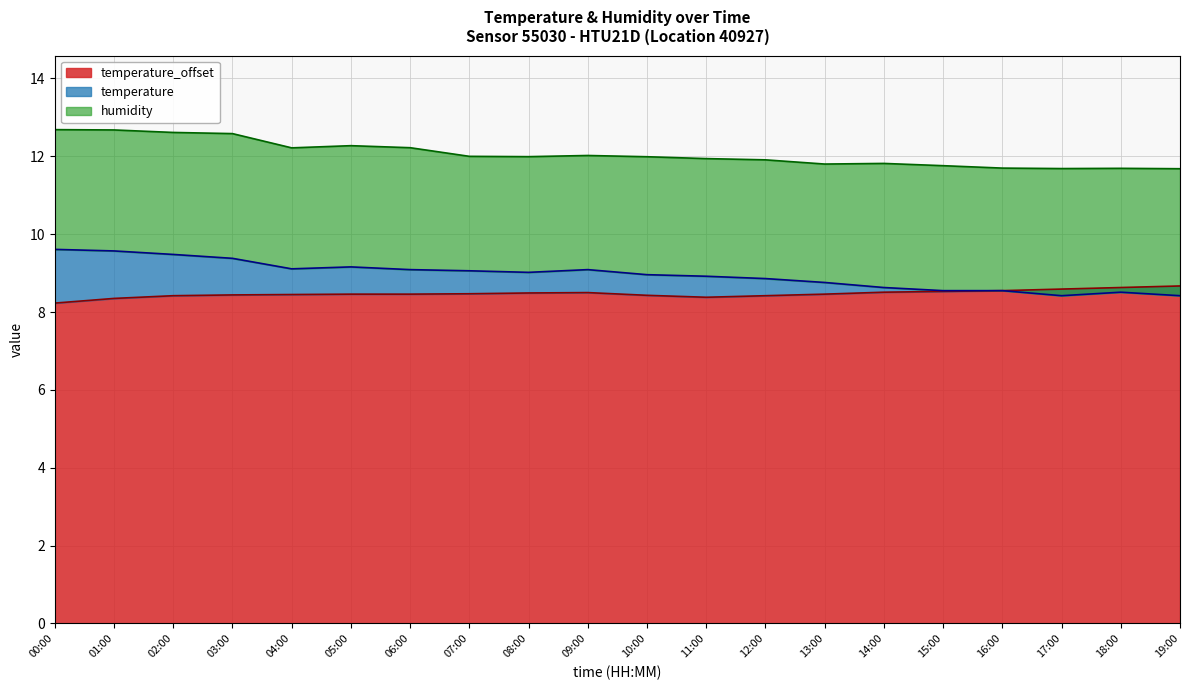

Where is temperature_offset nearest to the value 8?

00:00